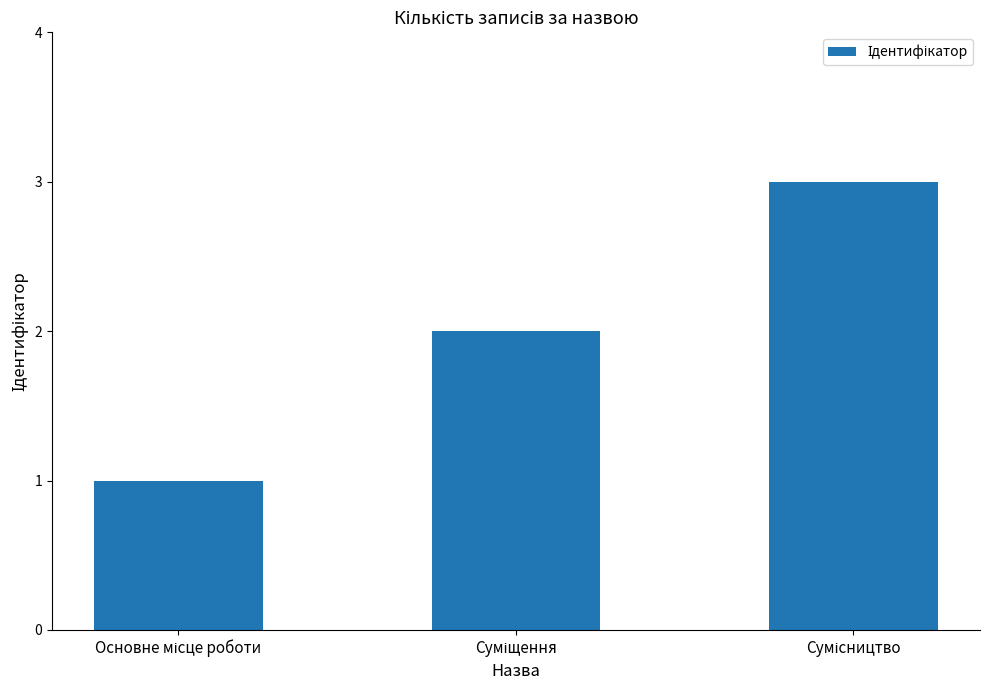

What is the greatest value displayed?

3